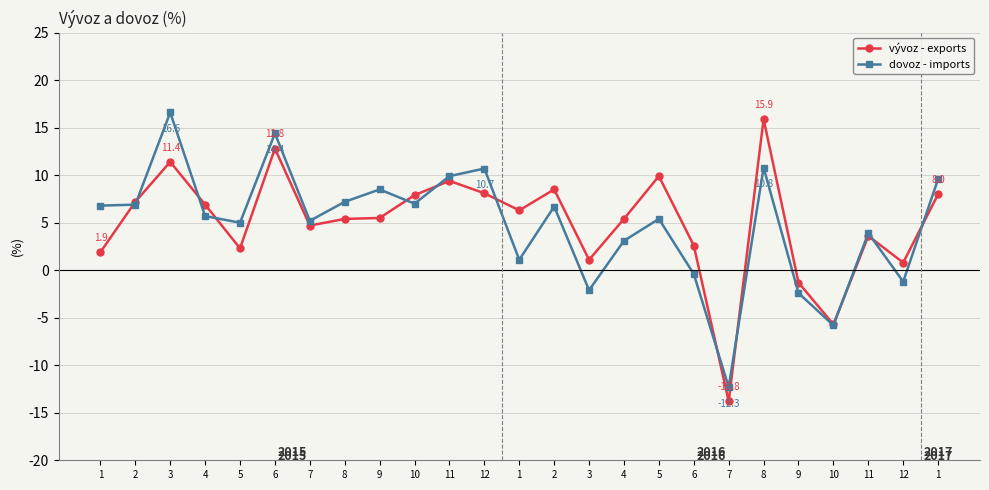

The dovoz - imports series shows 8.5 at 9. True or false?

True